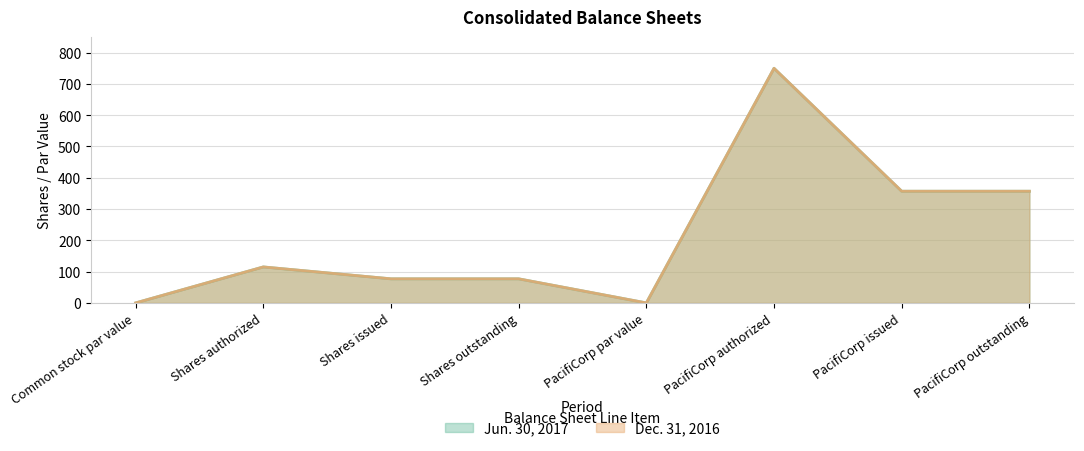

At which label does Jun. 30, 2017 first exceed 115?

PacifiCorp authorized